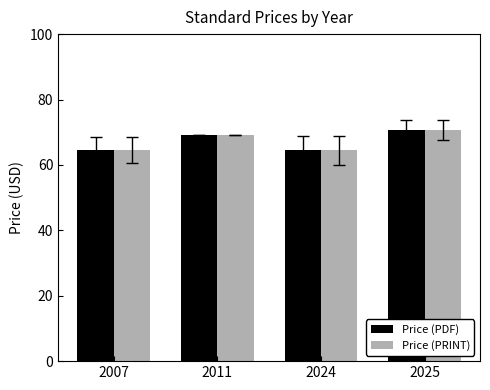

What is the total value across all series at 2024?

129.0